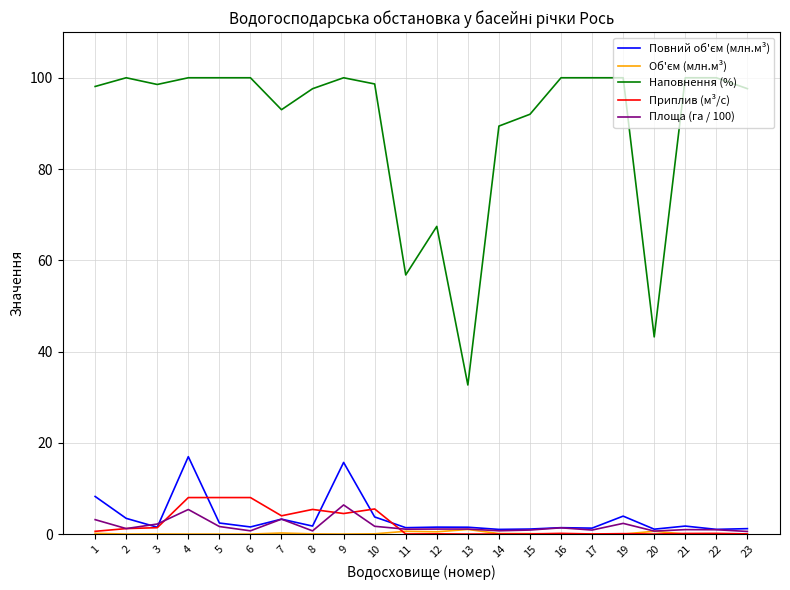

At how many categories does at least one series exceed 86?

18